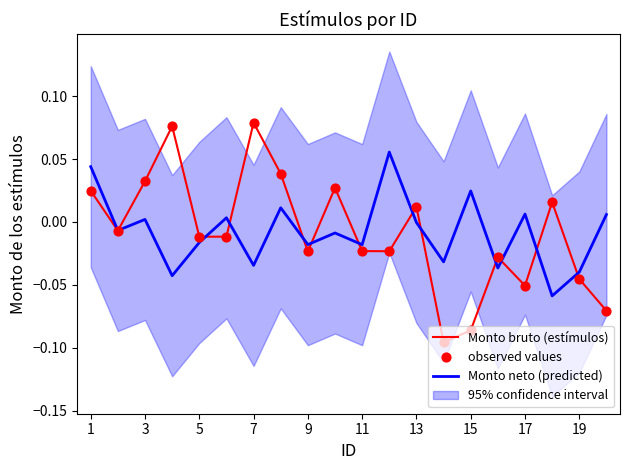

Is the value of observed values at 7 greater than the value of Monto neto (predicted) at 7?

Yes